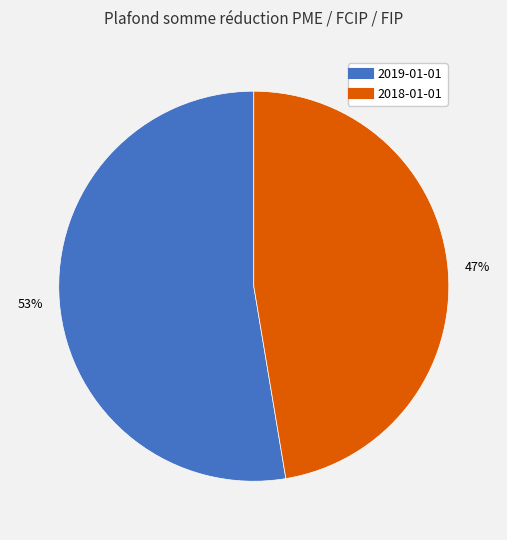

Is it true that 2019-01-01 is 53% of the pie?

True